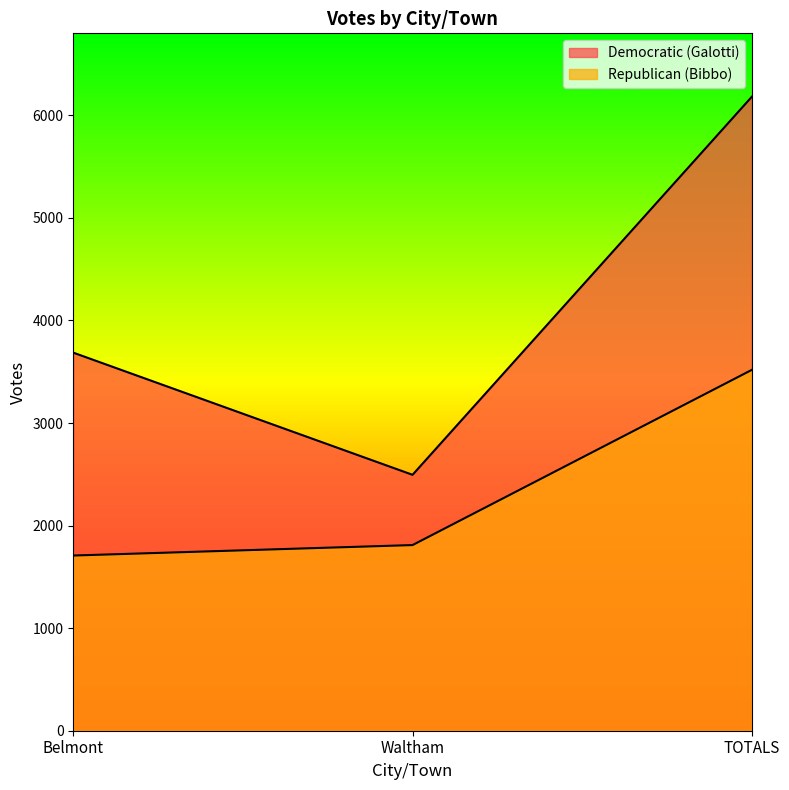

Is it true that Republican (Bibbo) equals 1708 at Belmont?

True